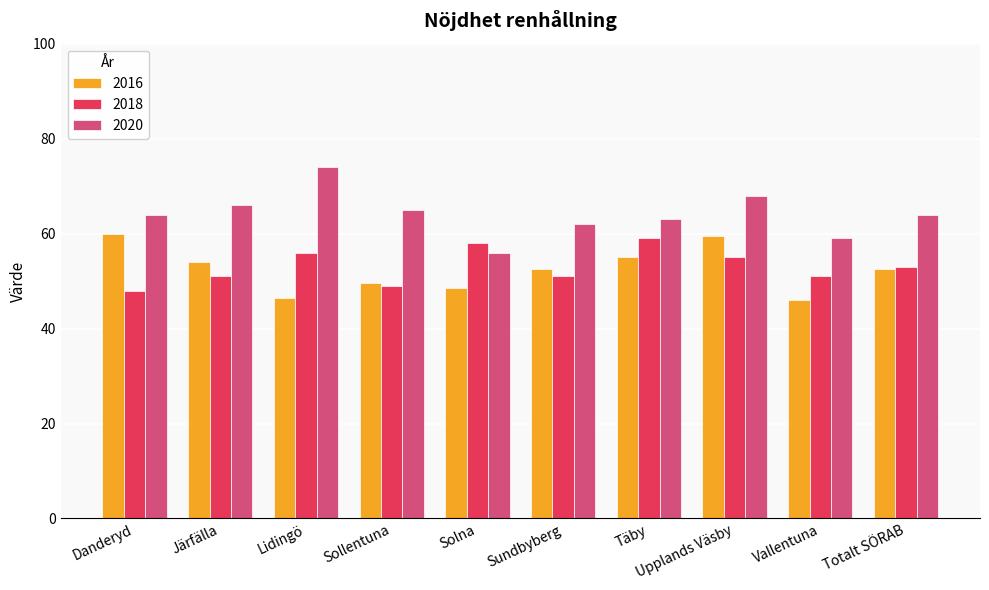

What is the sum of all 2016 values?

524.0